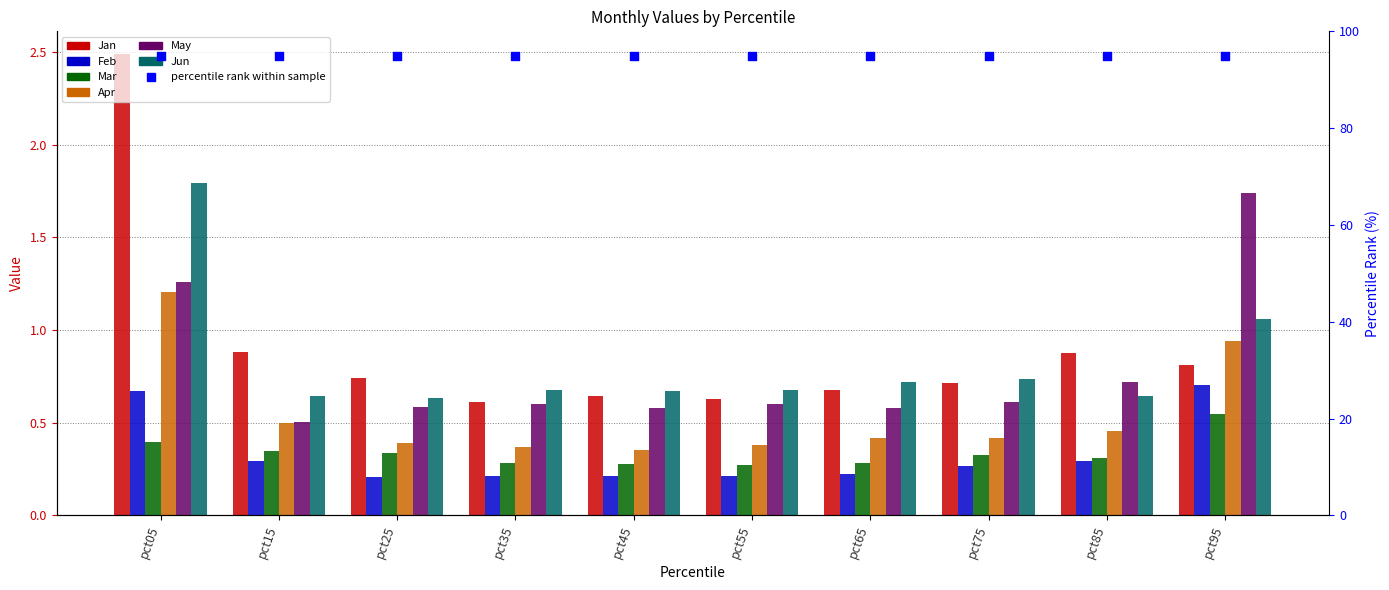

Which series reaches the minimum Y coordinate?

Feb